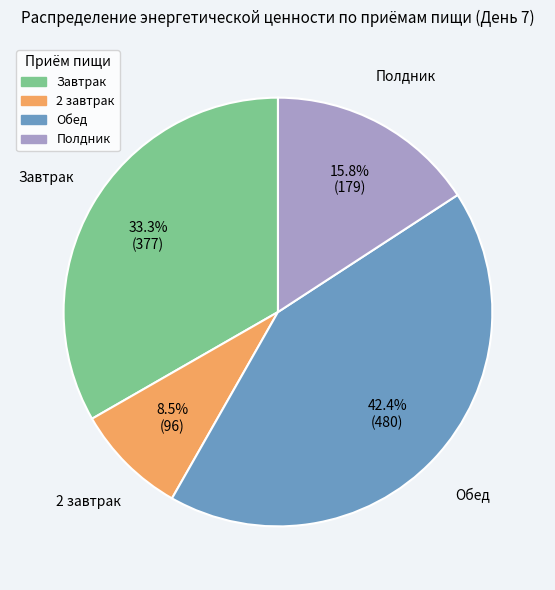

Which has a higher value, Завтрак or Полдник?

Завтрак